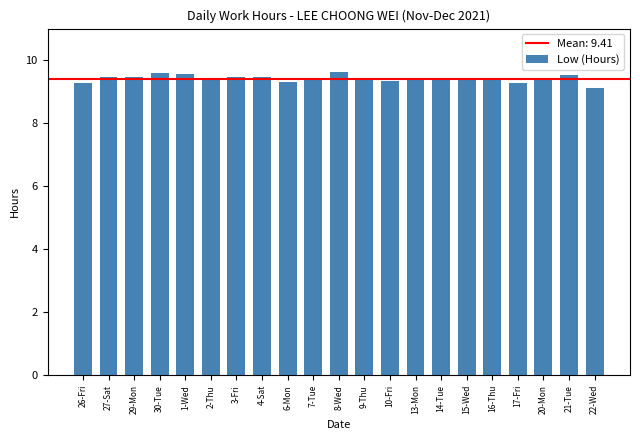

Does the chart contain any negative values?

No